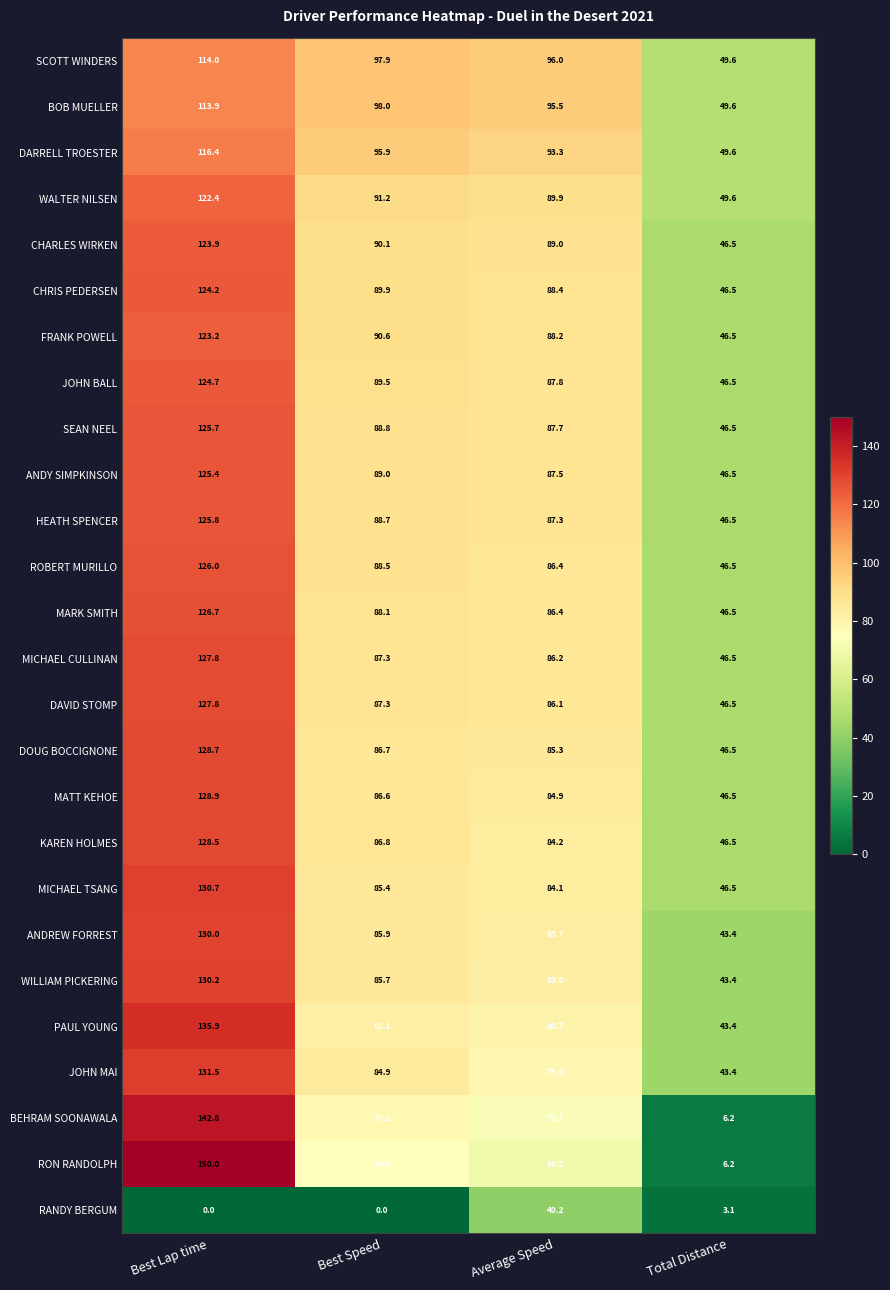

The WILLIAM PICKERING series shows 85.7 at Best Speed. True or false?

True